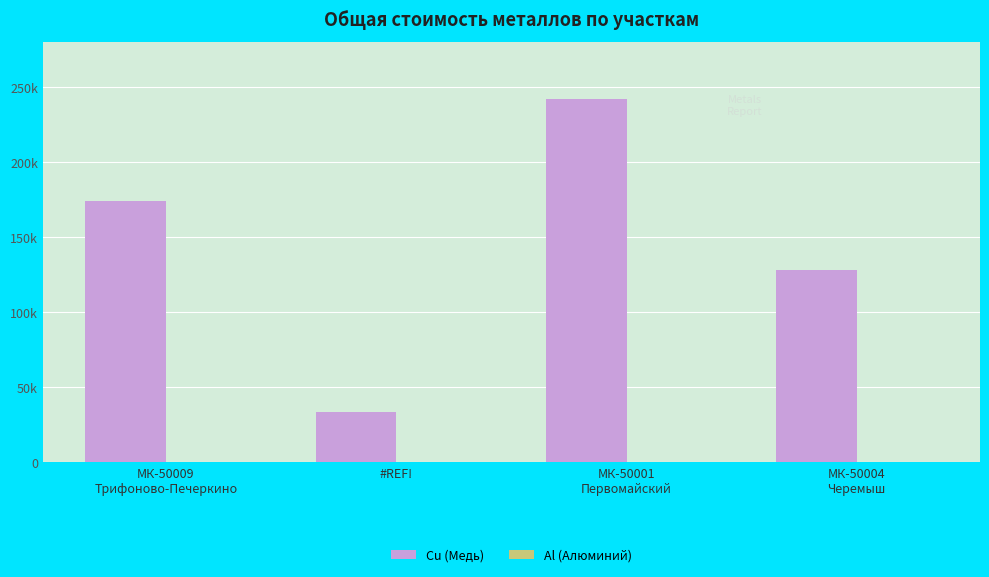

Does the chart contain any negative values?

No